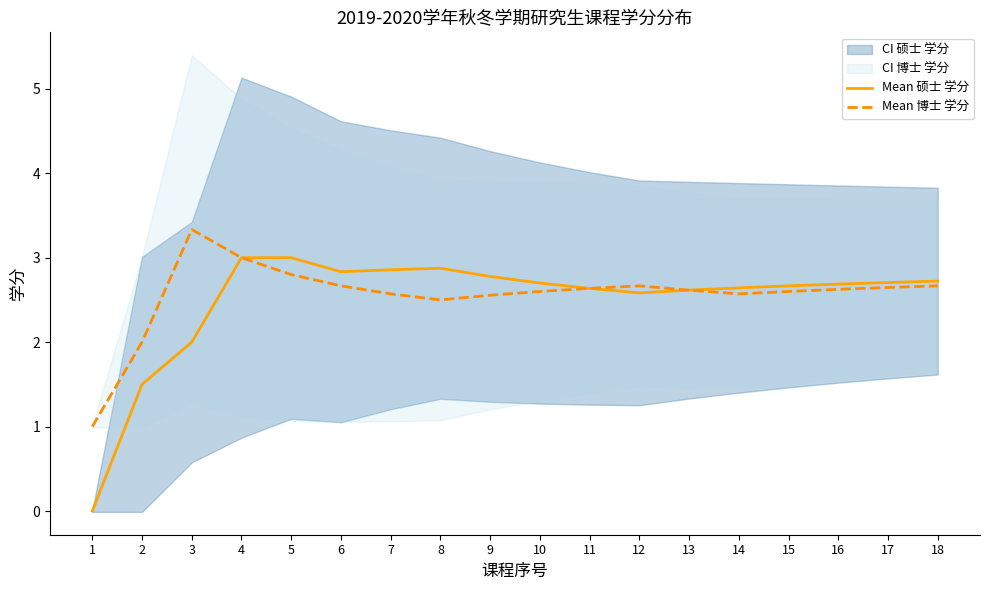

What is the total value across all series at 4?

6.0